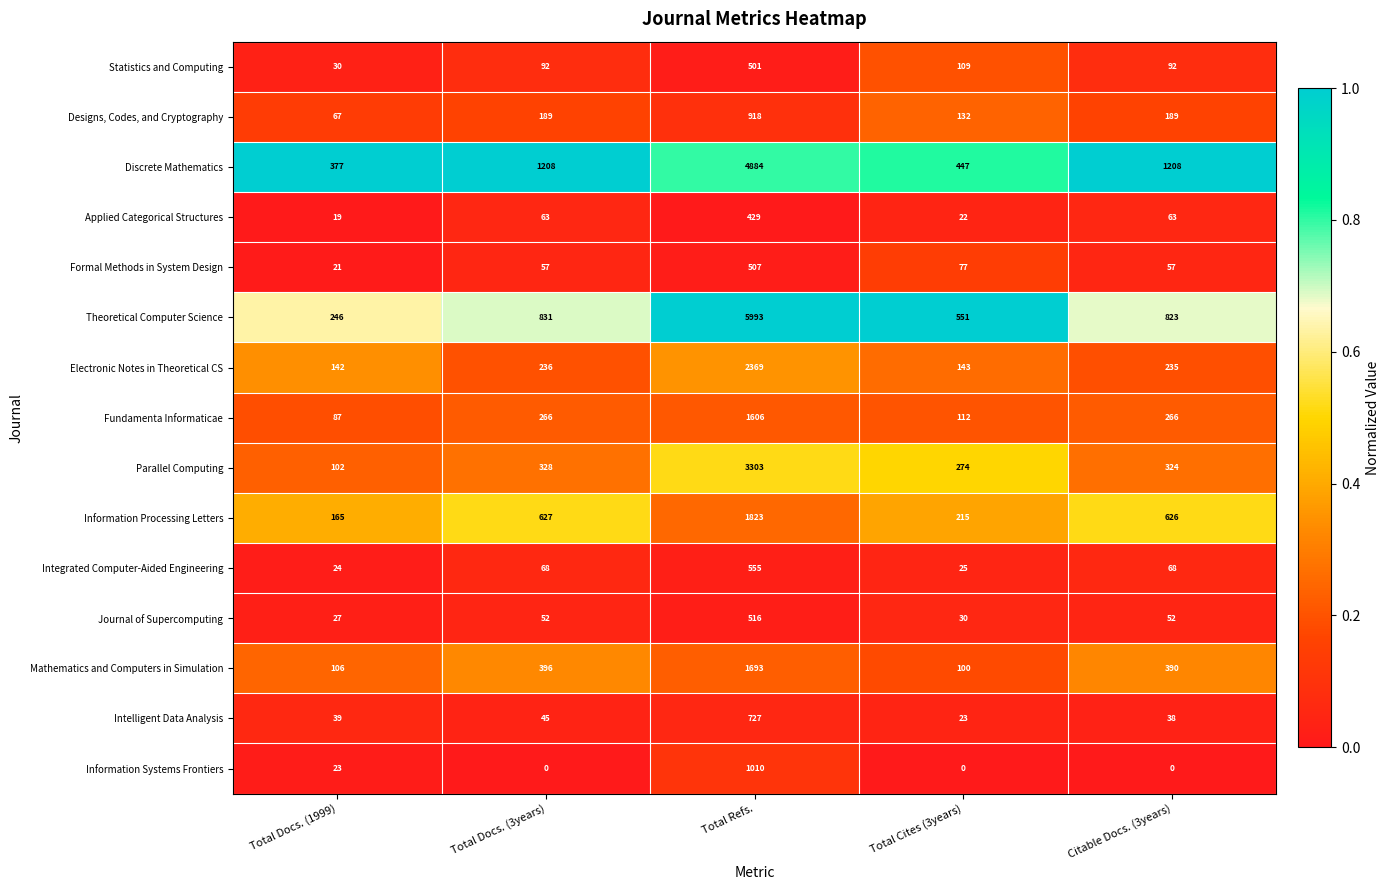

Between Total Cites (3years) and Citable Docs. (3years), which series saw the biggest shift?

Discrete Mathematics